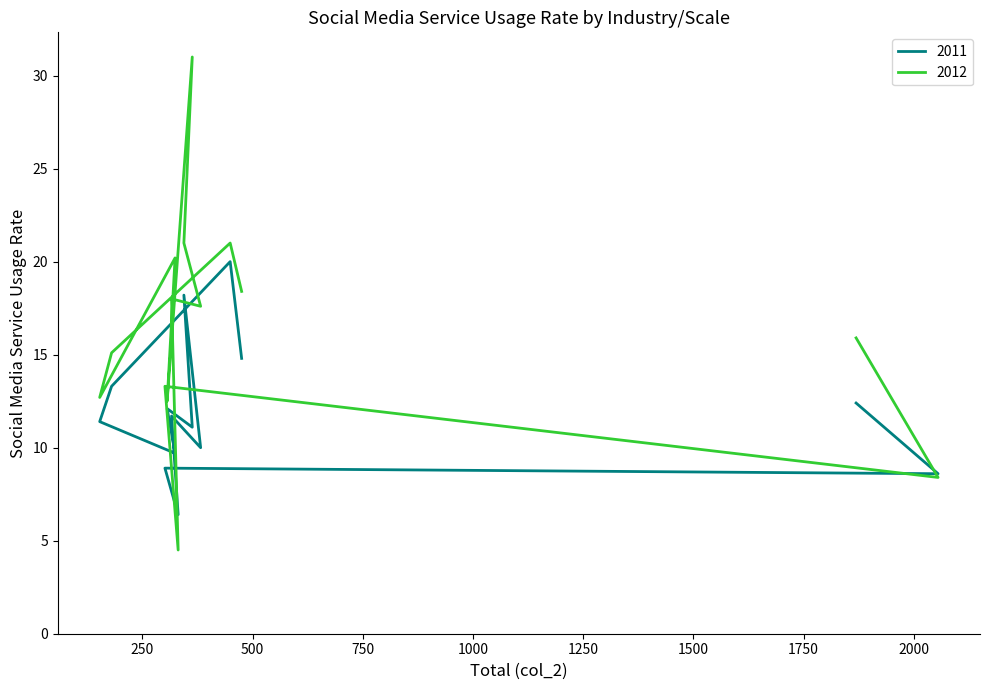

How many times do 2012 and 2011 cross each other?

4